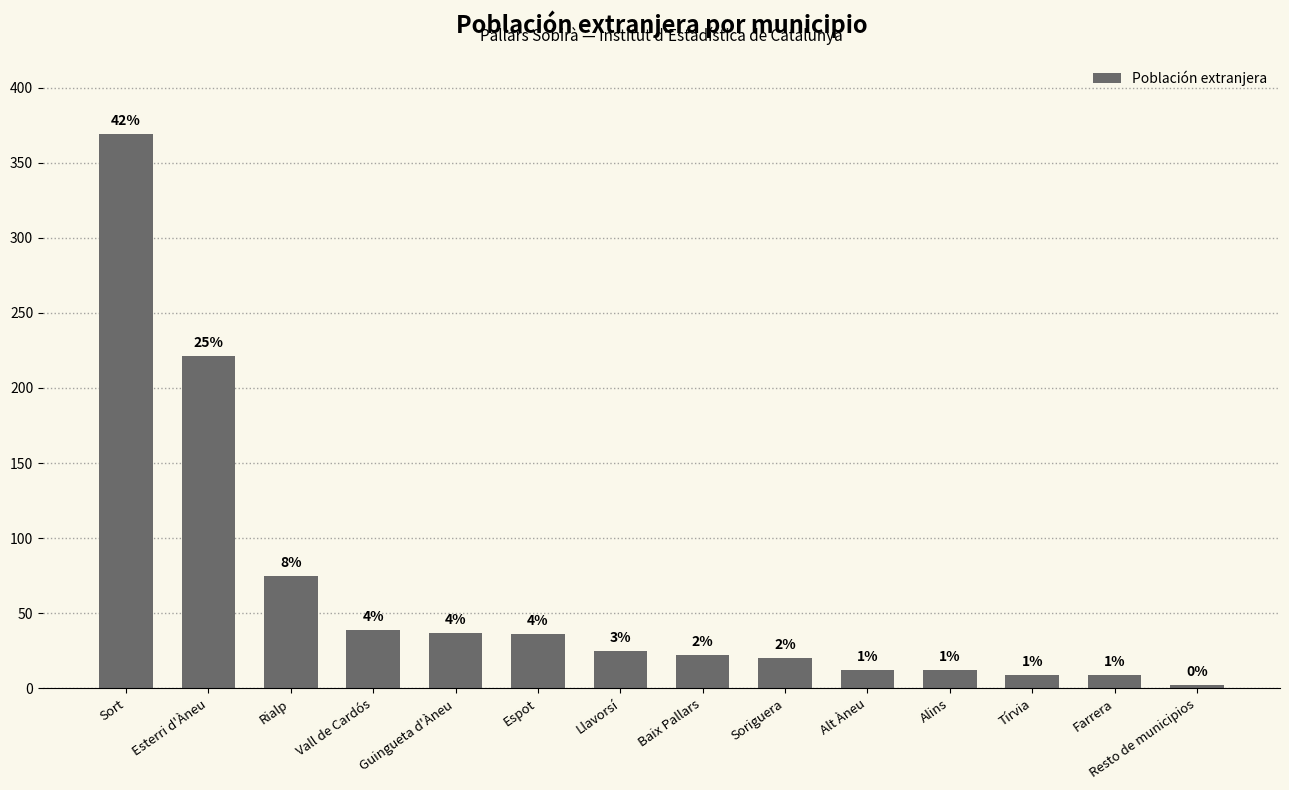

Between Sort and Espot, which is larger?

Sort